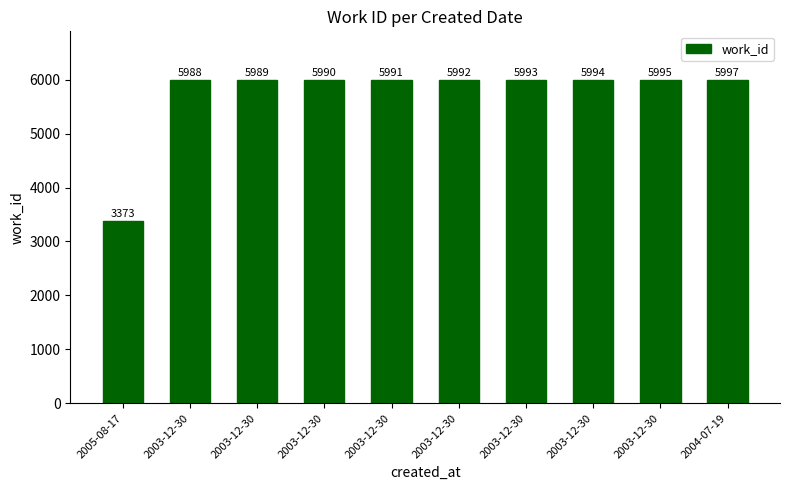

Are the bars grouped side by side (vs. stacked)?

No